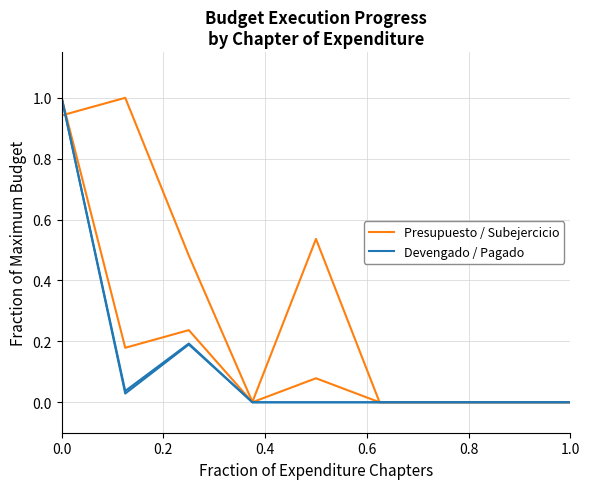

What is the sum of the Presupuesto / Subejercicio values at 0.0 and 1.0?

1.0